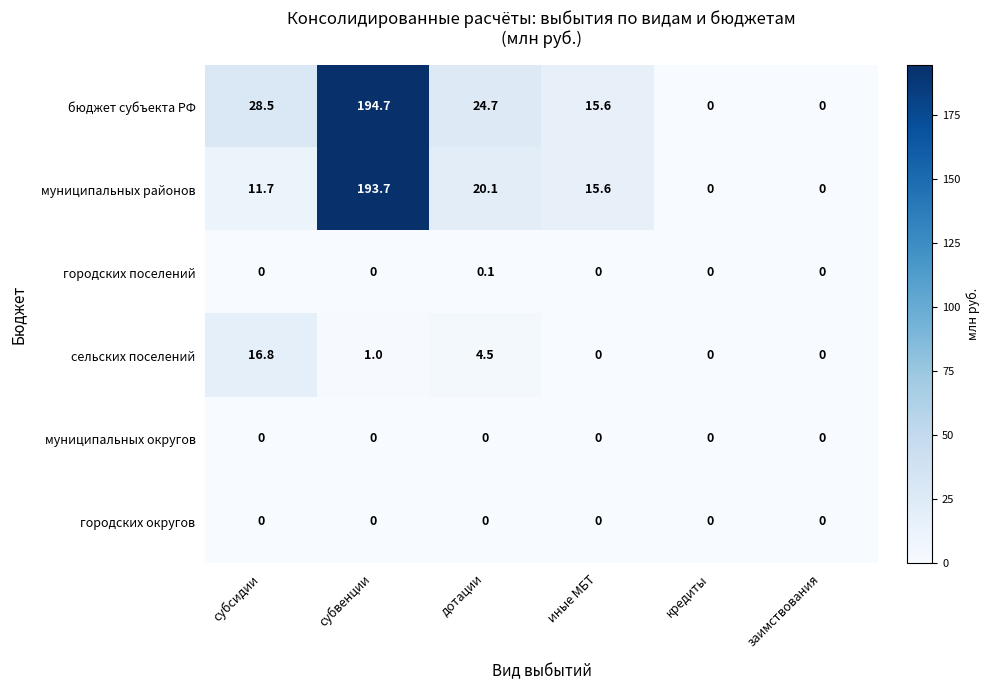

What is the greatest value displayed?

194.7